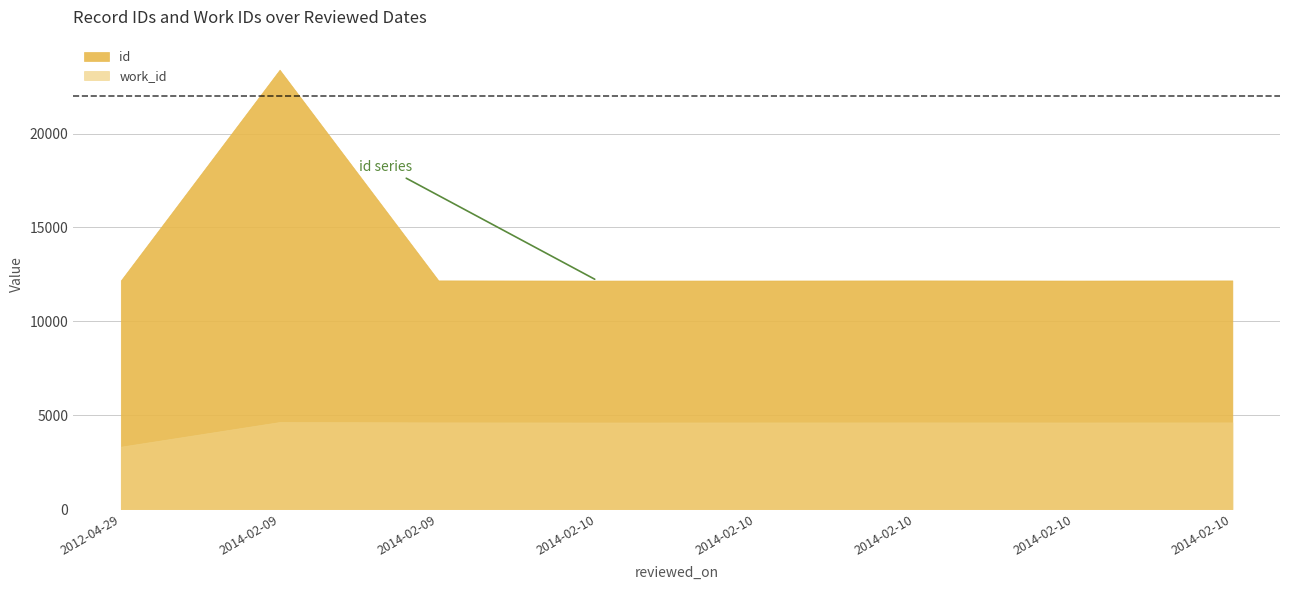

Reading left to right, extract all data points from this chart.

id: 2012-04-29=12180	2014-02-09=23402	2014-02-09=12182	2014-02-10=12174	2014-02-10=12176	2014-02-10=12181	2014-02-10=12175	2014-02-10=12181
work_id: 2012-04-29=3330	2014-02-09=4643	2014-02-09=4623	2014-02-10=4618	2014-02-10=4620	2014-02-10=4622	2014-02-10=4619	2014-02-10=4622